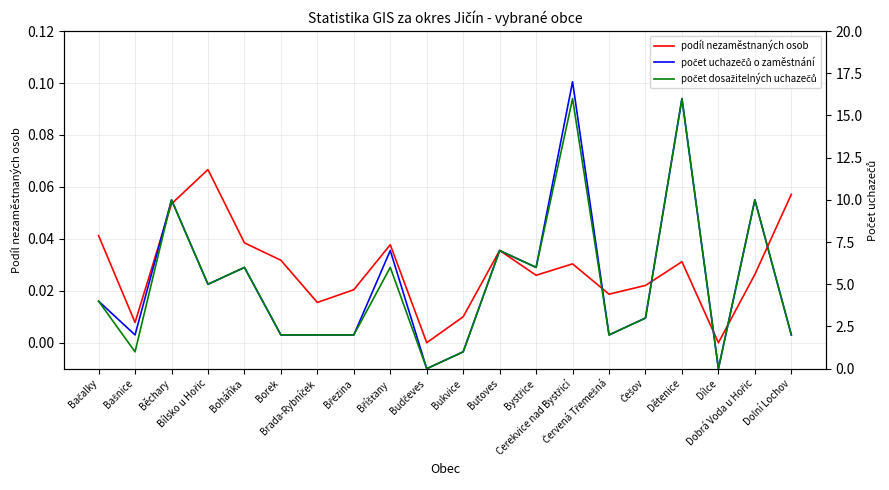

Is it true that počet dosažitelných uchazečů equals 5.0 at Bílsko u Hořic?

True